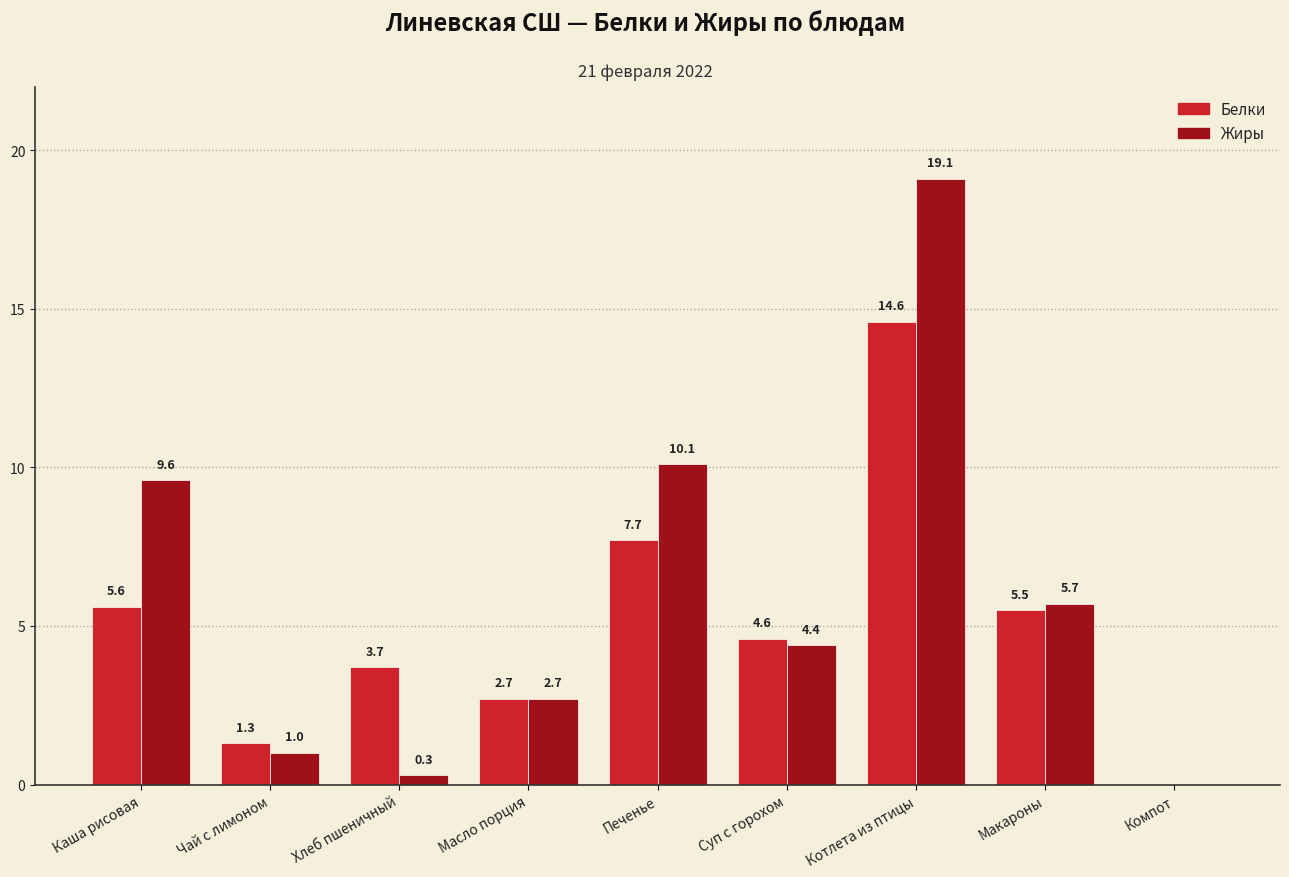

What value does the Белки series have at Макароны?

5.5